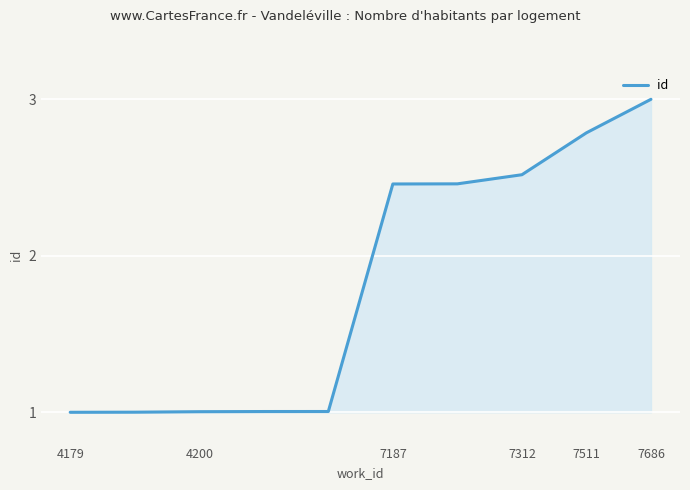

What is the minimum value shown in the chart?

1.0